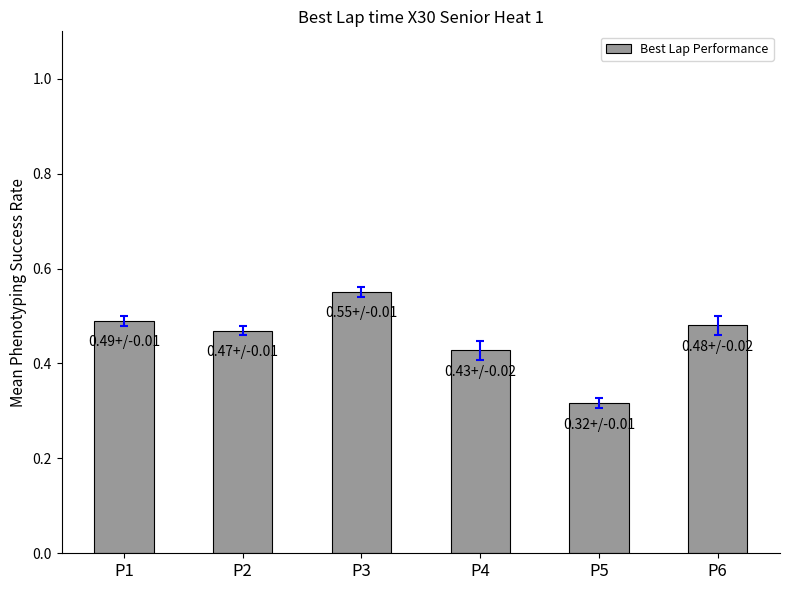

Rank the categories by value from lowest to highest.

P5, P4, P2, P6, P1, P3